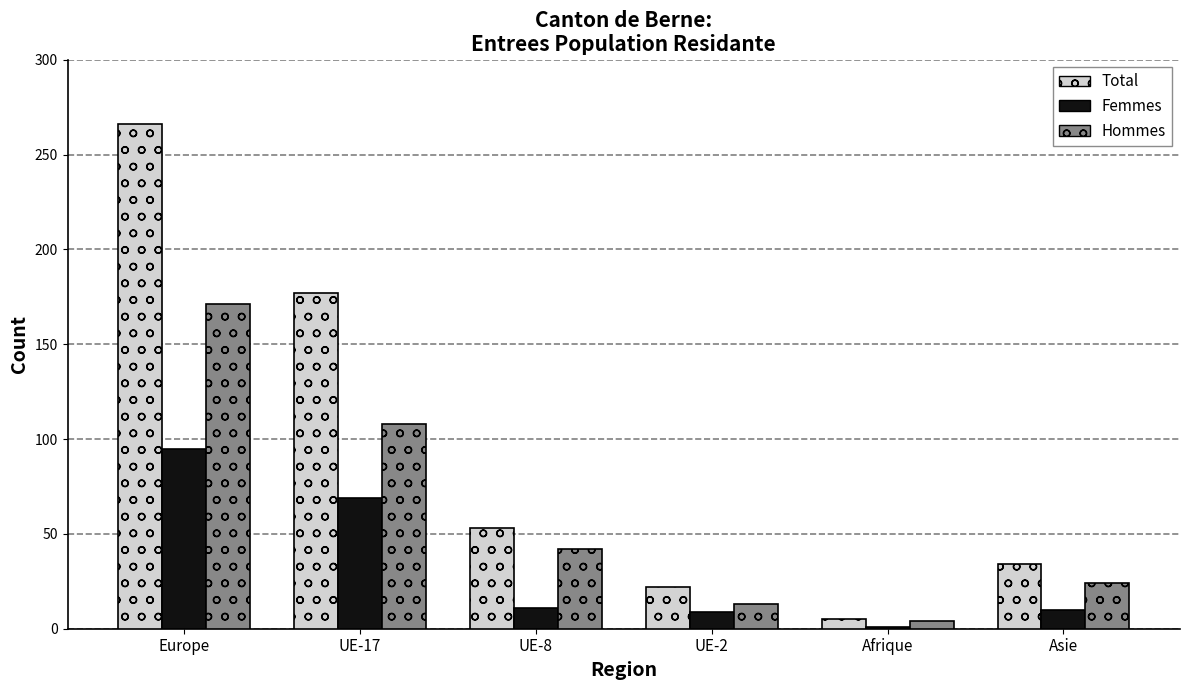

What is the sum of the Total values at UE-17 and Asie?

211